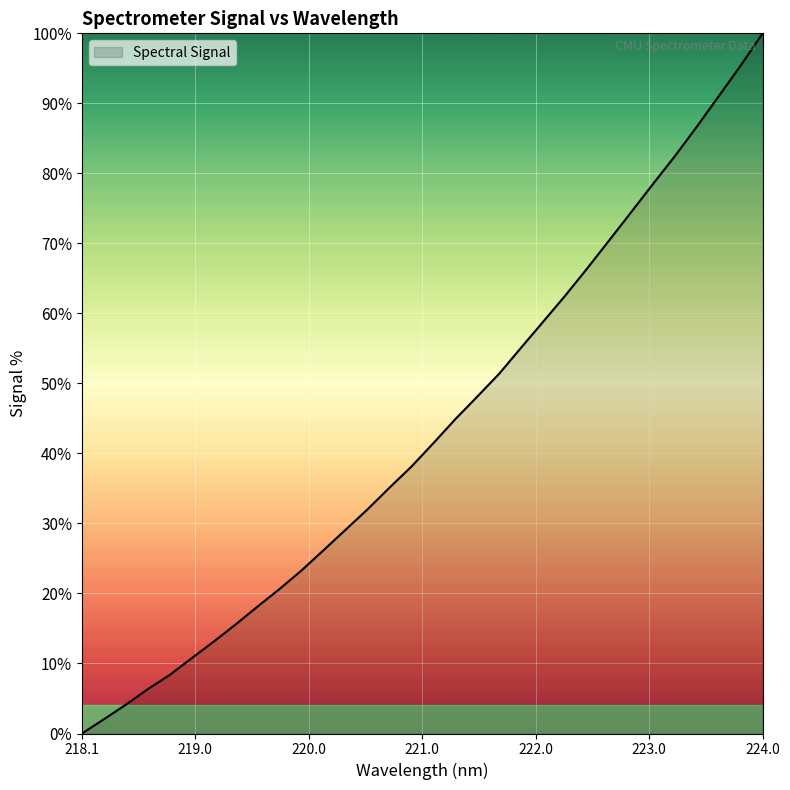

How many values are above zero?

31